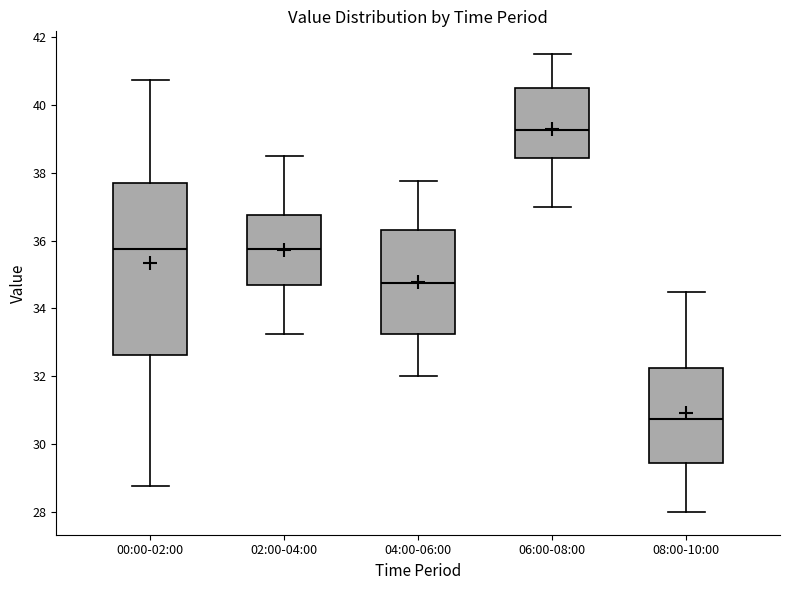

Reading left to right, read every box against the y-axis: the position of its median line, the range the box covers, and the ends of its whiskers. The values are not printed on the chart, so give them approximately, as read against the axis.

00:00-02:00: median 35.8, box 32.6 to 37.6, whiskers 28.8 to 40.8
02:00-04:00: median 35.8, box 34.6 to 36.8, whiskers 33.2 to 38.6
04:00-06:00: median 34.8, box 33.2 to 36.4, whiskers 32.0 to 37.8
06:00-08:00: median 39.2, box 38.4 to 40.6, whiskers 37.0 to 41.6
08:00-10:00: median 30.8, box 29.4 to 32.2, whiskers 28.0 to 34.6